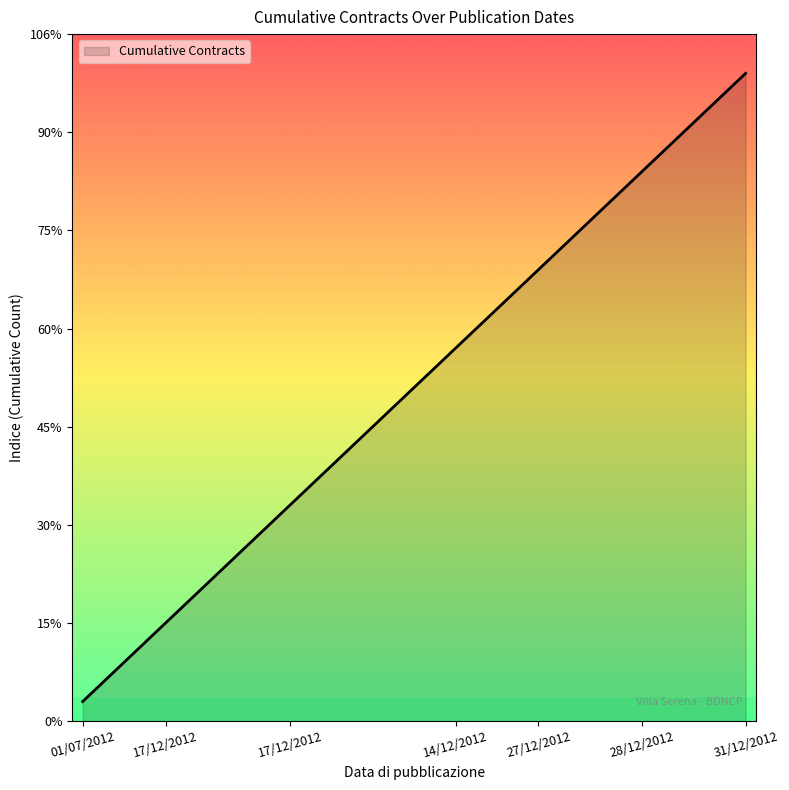

Does the chart display data point markers on the line(s)?

No